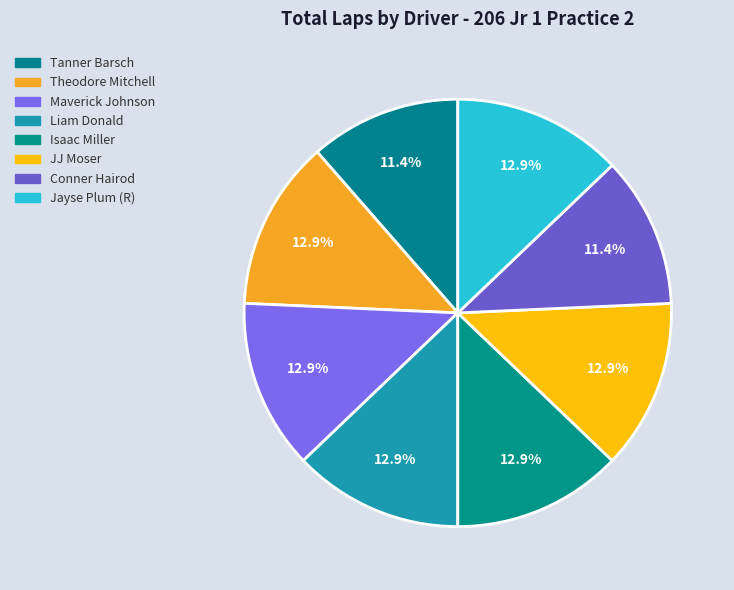

How many segments does this pie chart have?

8